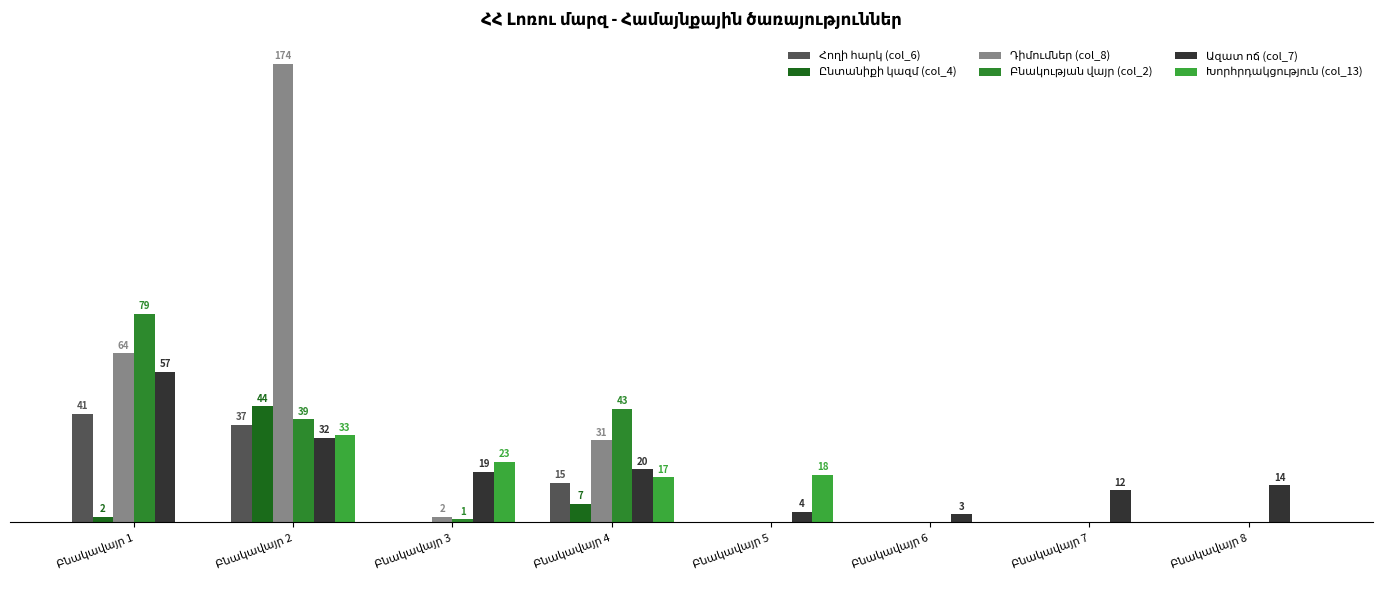

Is it true that Դիմումներ (col_8) equals -96 at Բնակավայր 5?

False